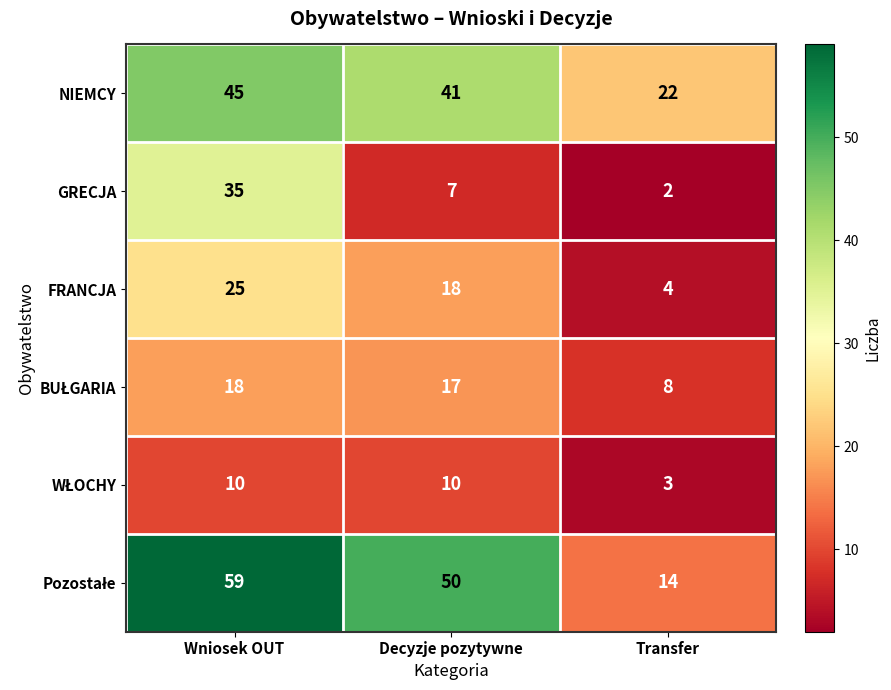

Is it true that NIEMCY equals 45 at Wniosek OUT?

True